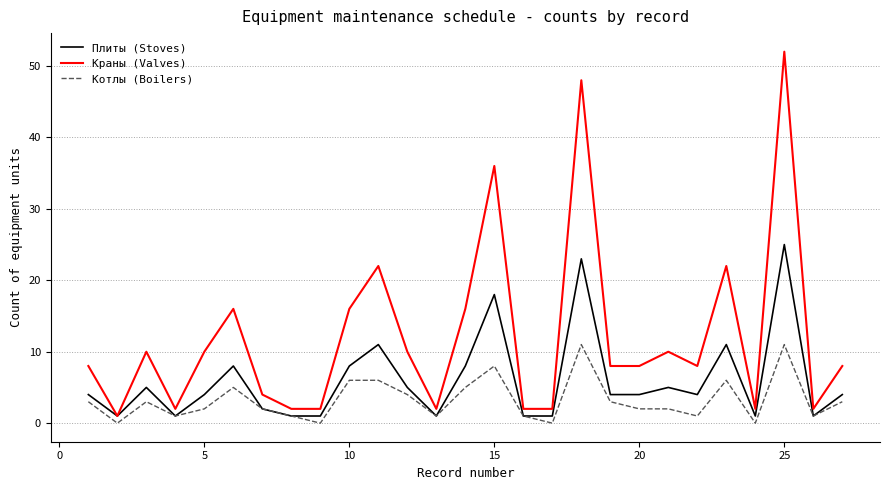

List the series in order of their overall mean, highest first.

Краны (Valves), Плиты (Stoves), Котлы (Boilers)